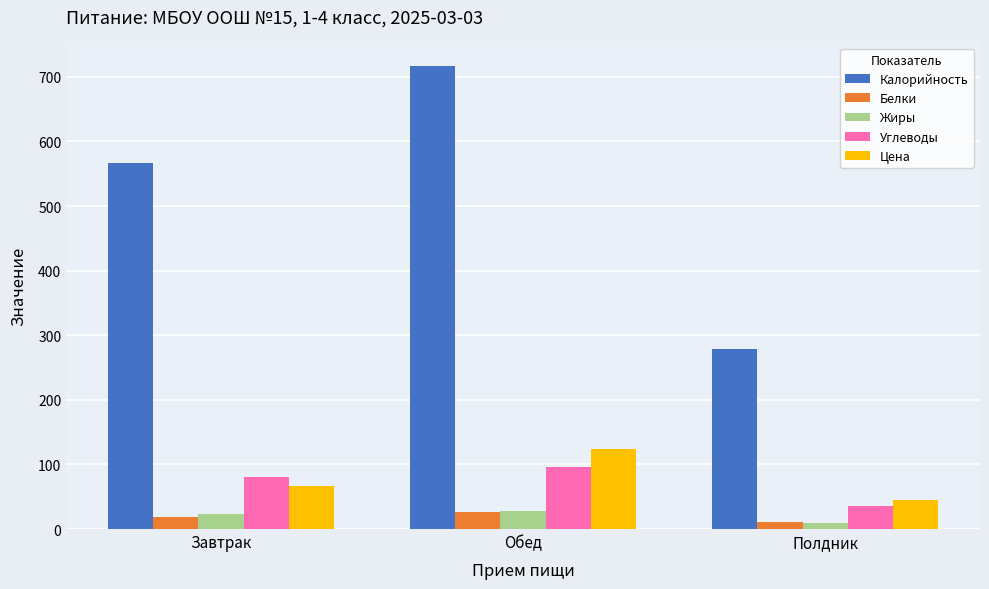

What position from the right is Завтрак?

3